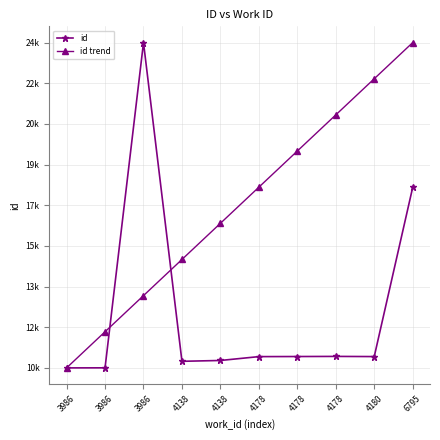

Which category has the highest value in the id trend series?

6795